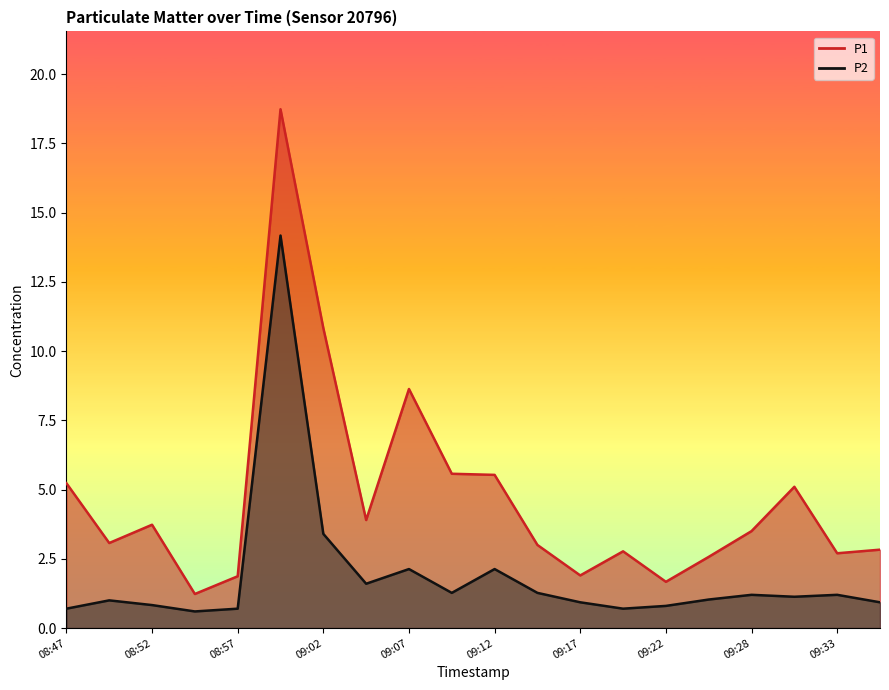

The value of P1 at 09:25 is 1.4. True or false?

False